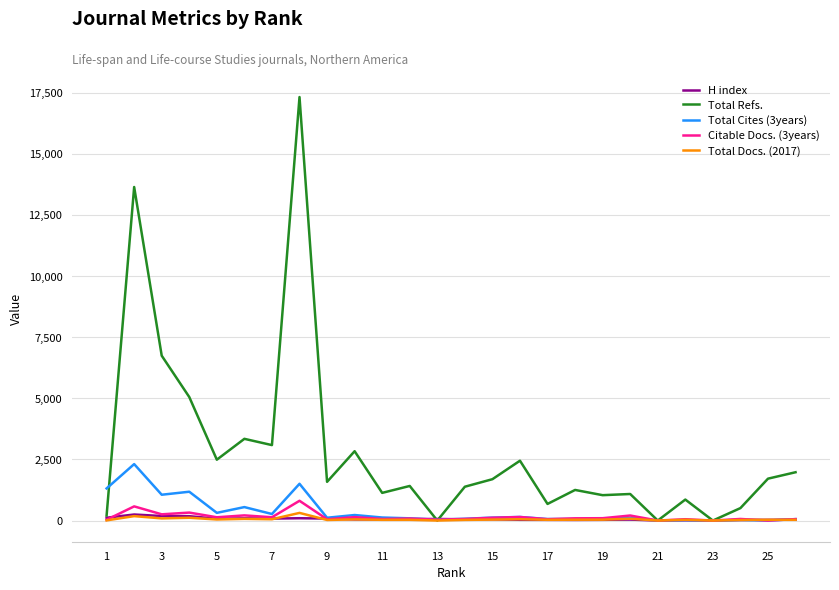

What is the difference between the maximum and second lowest values in the Total Refs. series?

17340